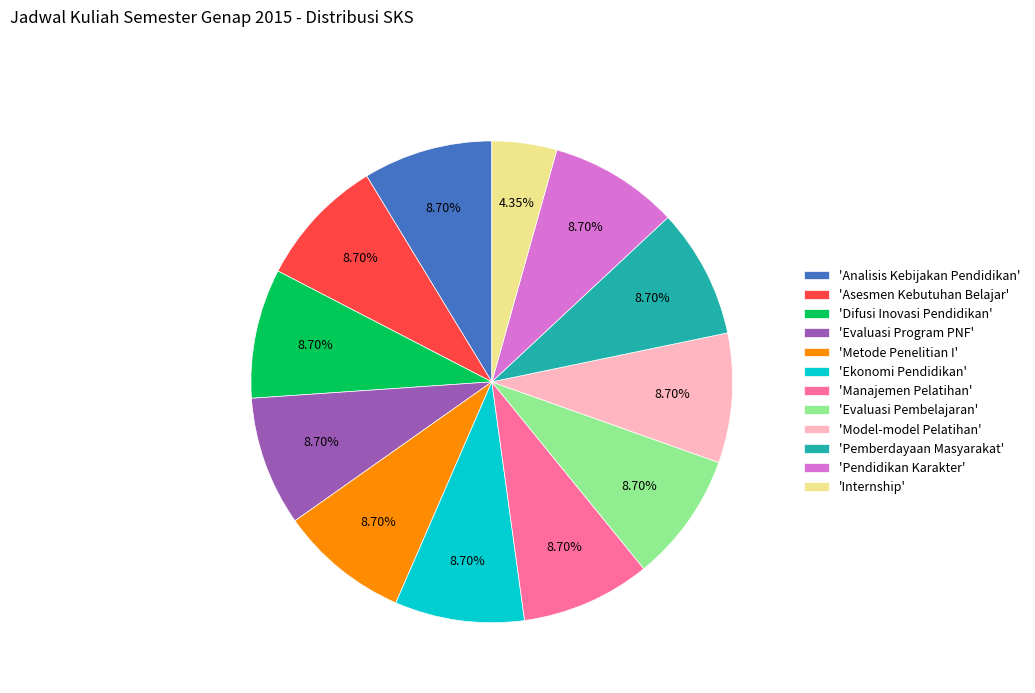

What is the smallest slice in the pie chart?

'Internship'